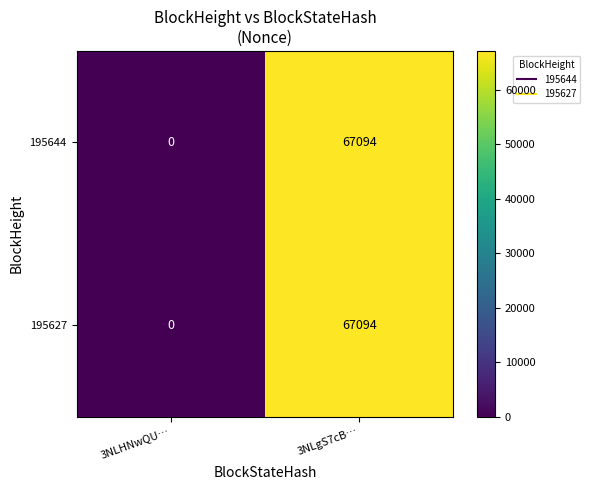

How many data points does each series have?

2